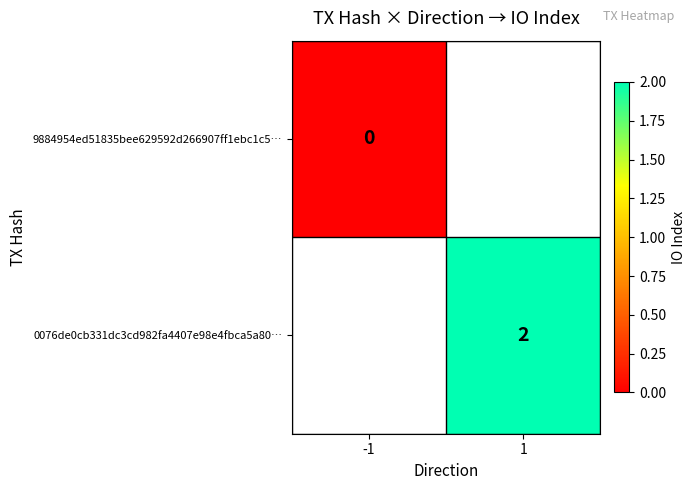

The 0076de0cb331dc3cd982fa4407e98e4fbca5a80… series shows 3.2 at 1. True or false?

False